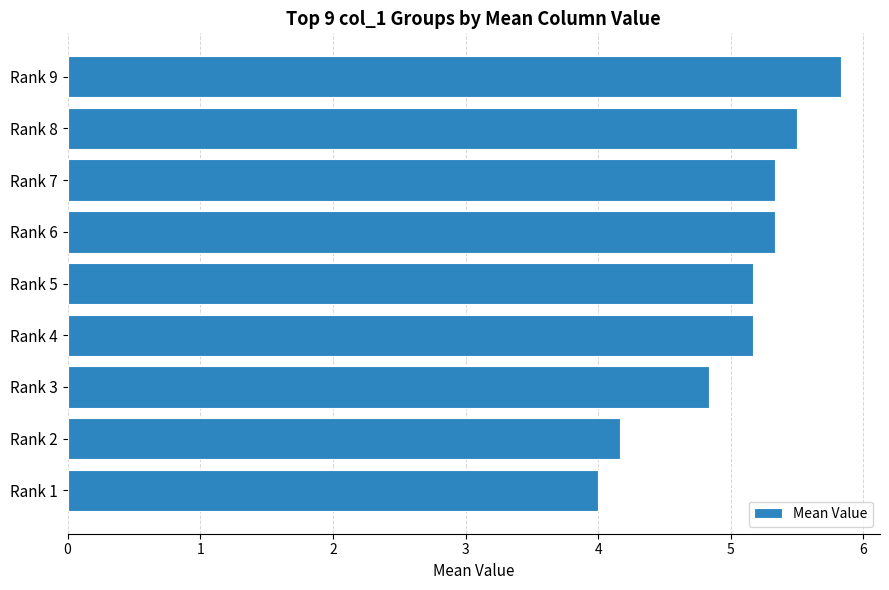

At which label is the value closest to 4?

Rank 1